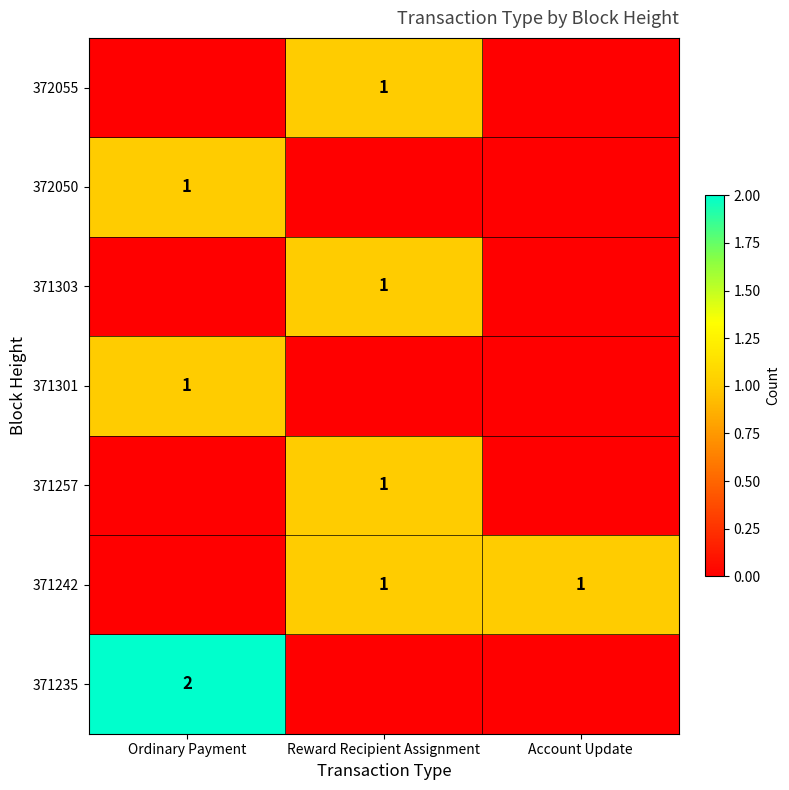

Is it true that 371235 equals 4 at Ordinary Payment?

False